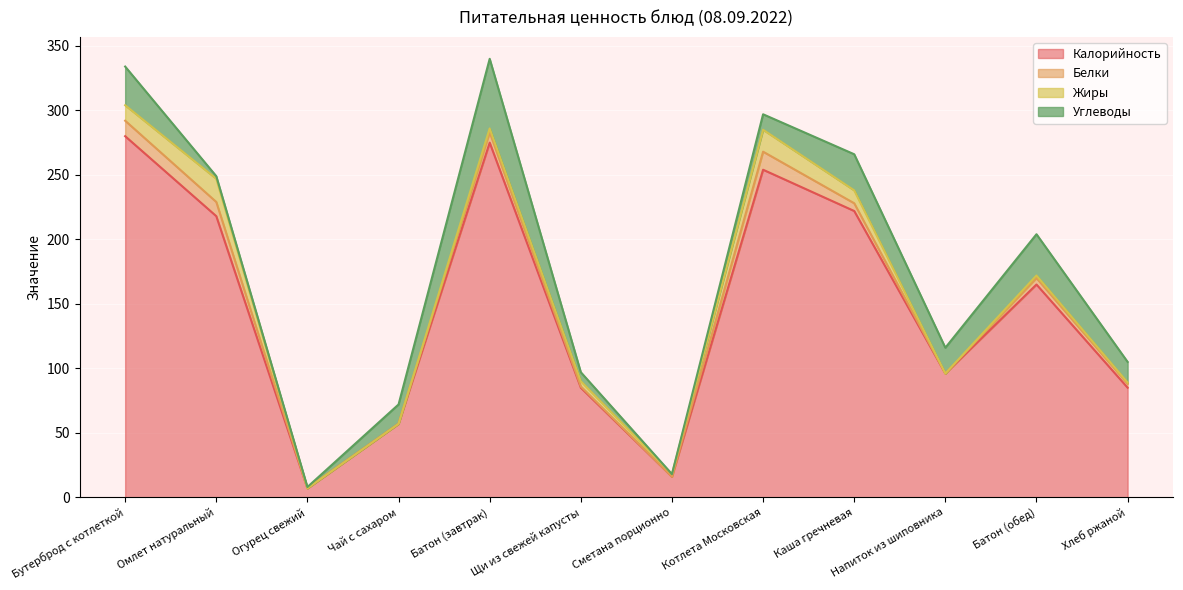

Between Напиток из шиповника and Батон (обед), which is larger?

Батон (обед)